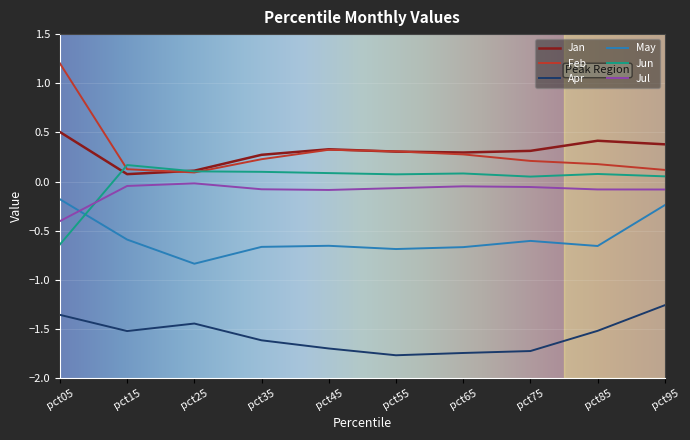

The value of Feb at pct35 is 0.1. True or false?

False